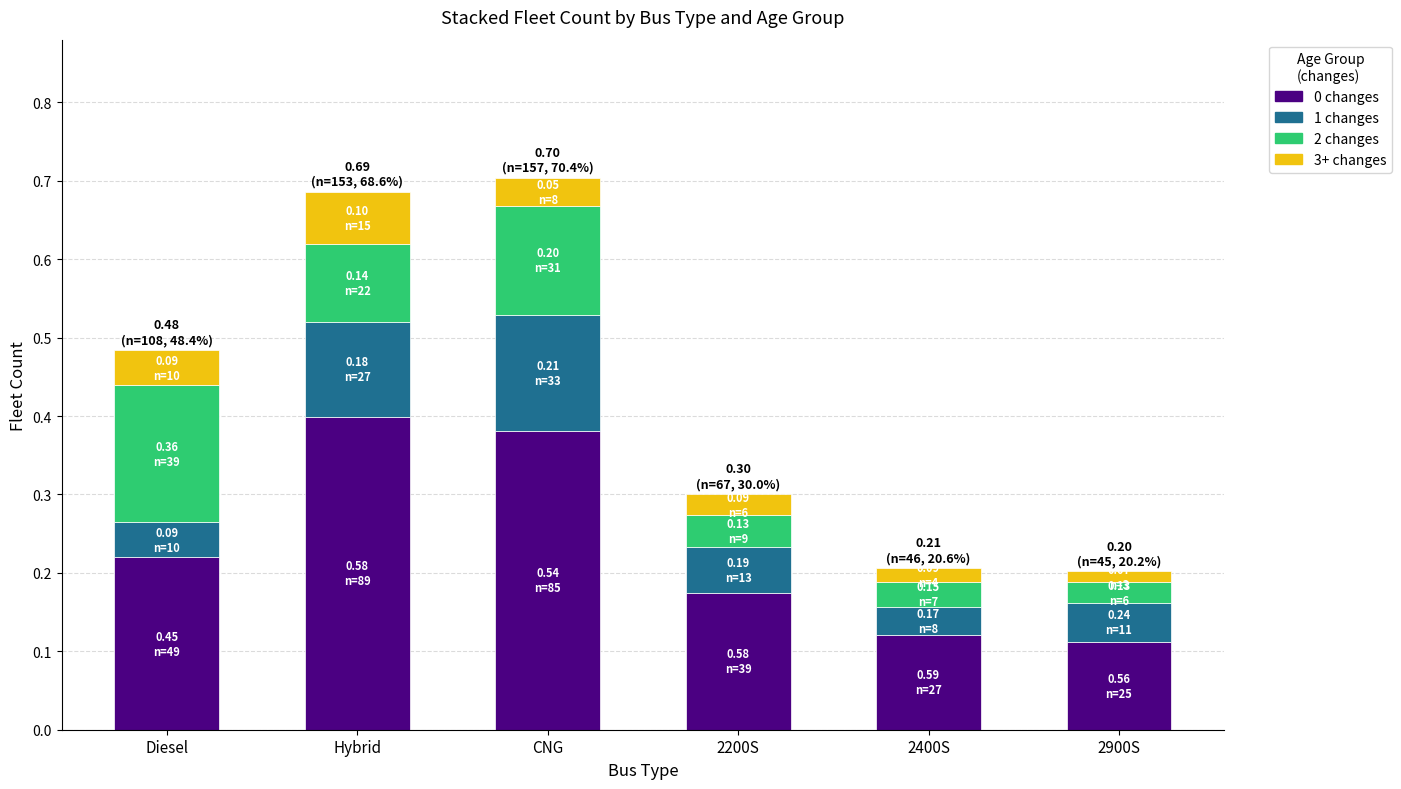

The value of 0 changes at 2200S is 0.1. True or false?

False